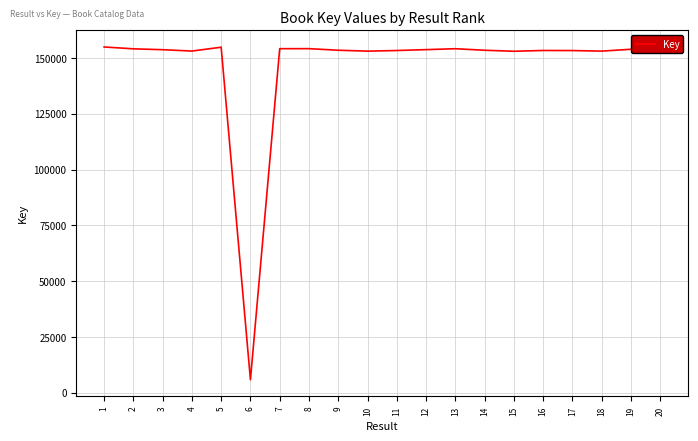

How many lines are shown in the chart?

1